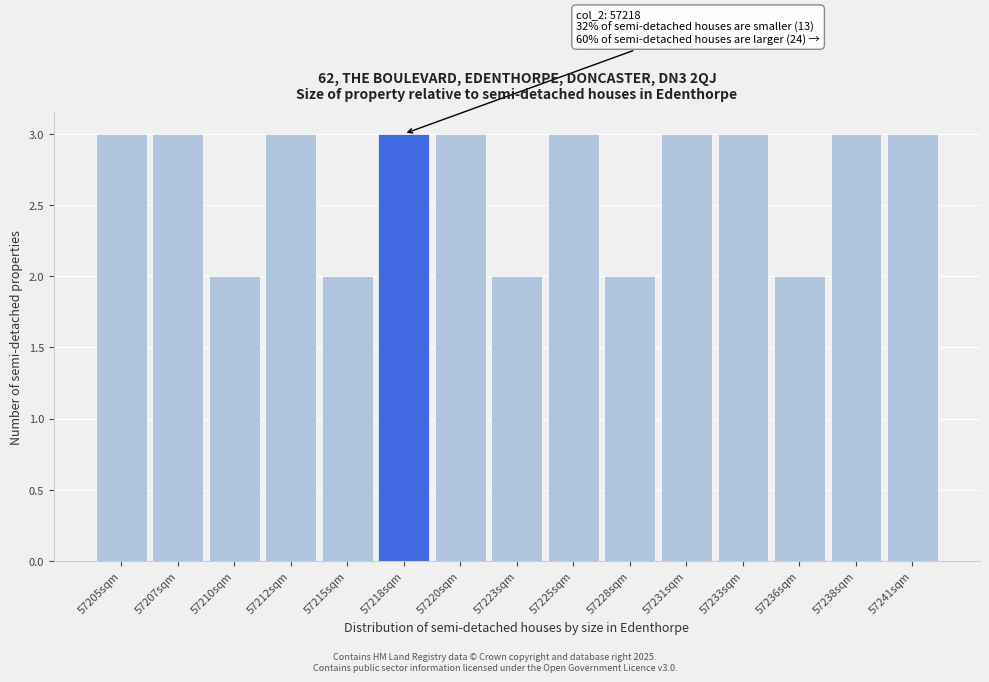

Reading left to right, transcribe all the data shown in this chart.

3	3	2	3	2	3	3	2	3	2	3	3	2	3	3